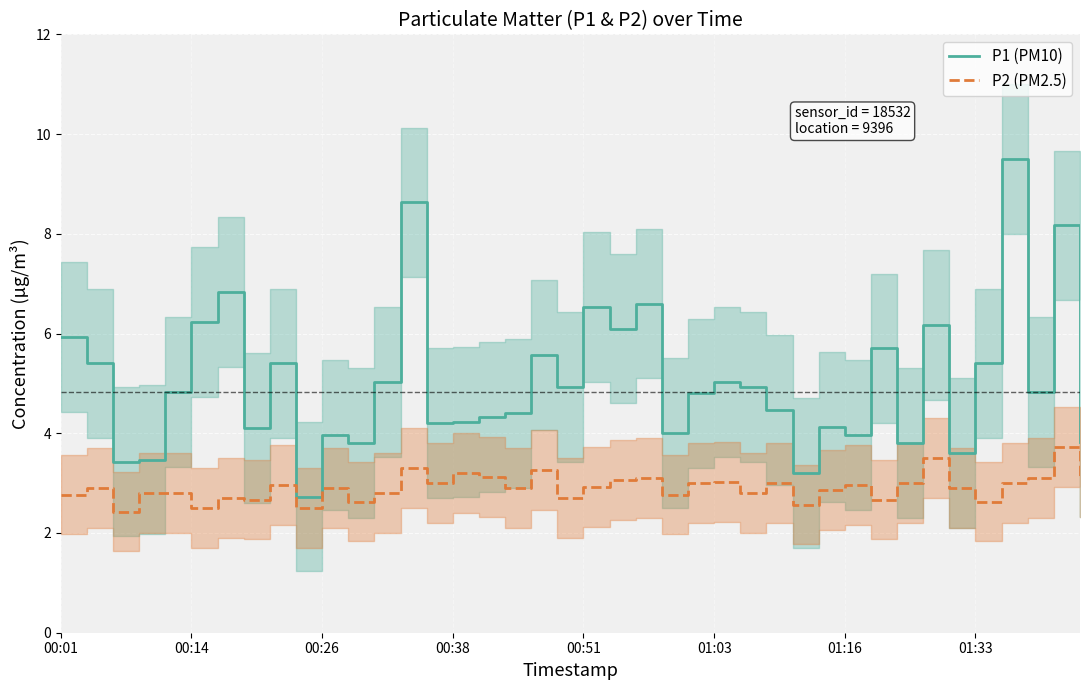

What is the sum of all P1 (PM10) values?

202.2